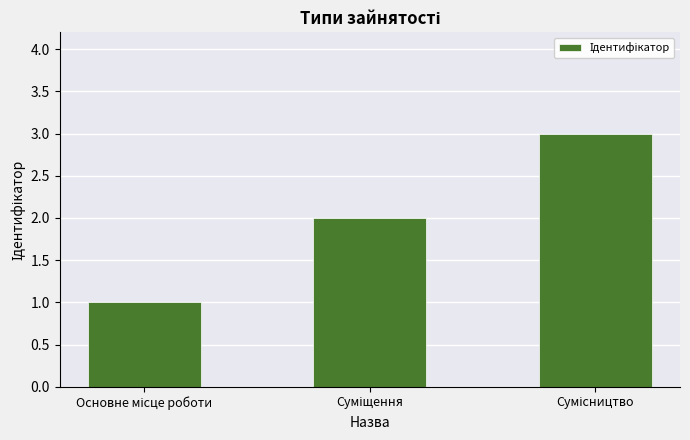

What is the sum of all values?

6